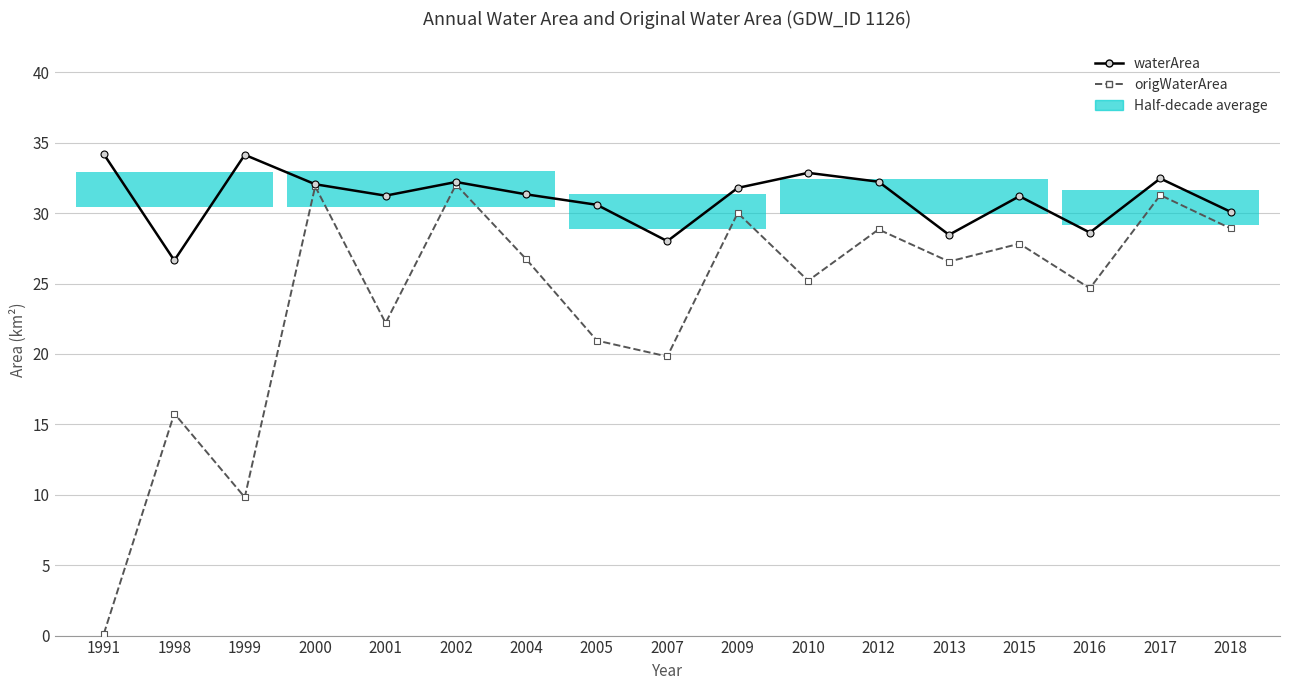

Where is origWaterArea nearest to the value 16?

1998